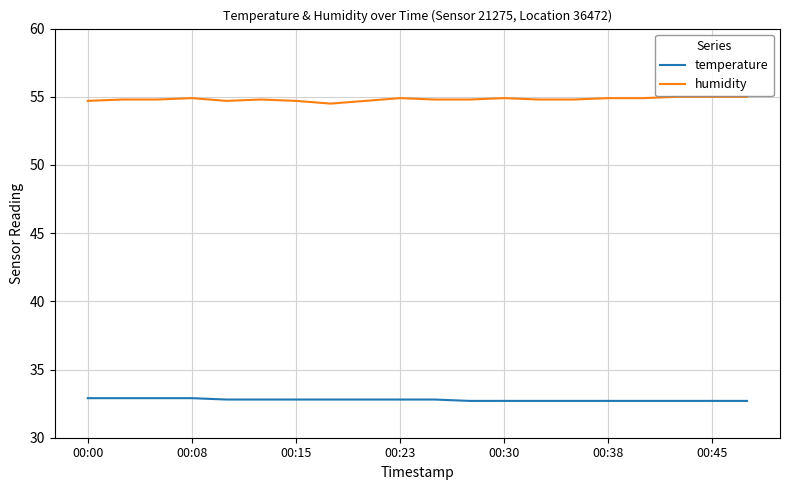

What is the highest value of the humidity series?

55.0